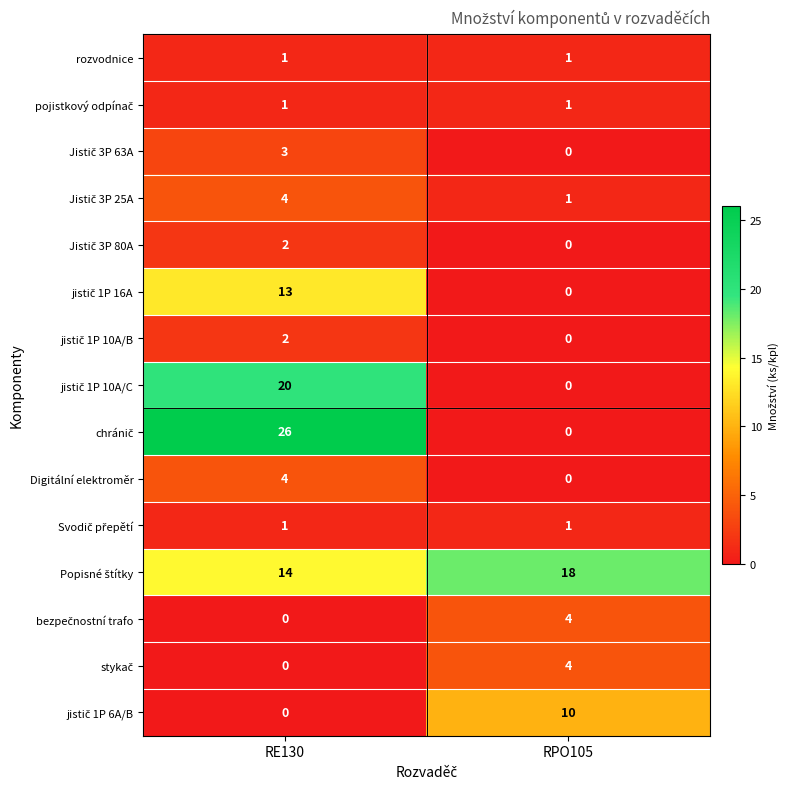

What is the total value across all series at RE130?

91